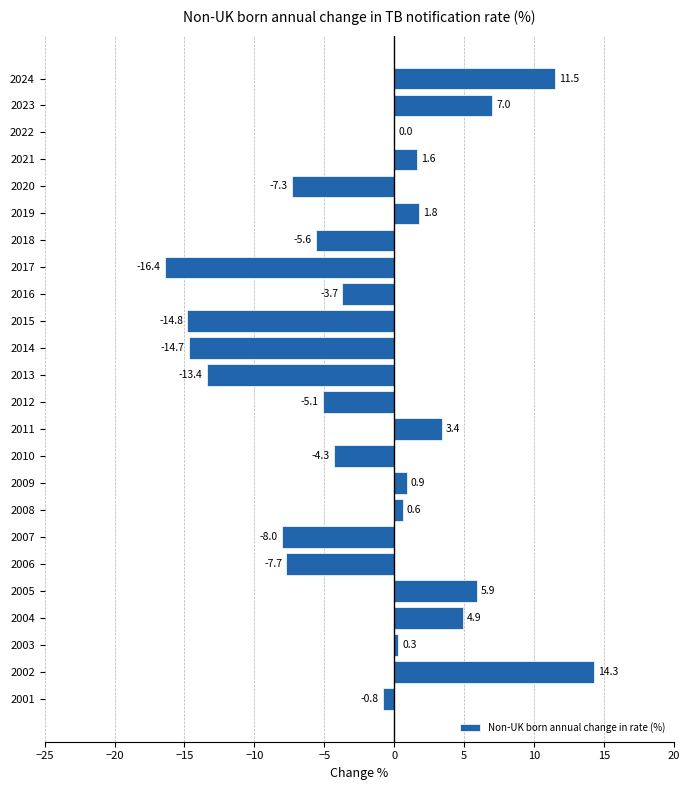

Reading bottom to top, what are all the values shown in this chart?

2001=-0.8	2002=14.3	2003=0.3	2004=4.9	2005=5.9	2006=-7.7	2007=-8.0	2008=0.6	2009=0.9	2010=-4.3	2011=3.4	2012=-5.1	2013=-13.4	2014=-14.7	2015=-14.8	2016=-3.7	2017=-16.4	2018=-5.6	2019=1.8	2020=-7.3	2021=1.6	2022=0.0	2023=7.0	2024=11.5